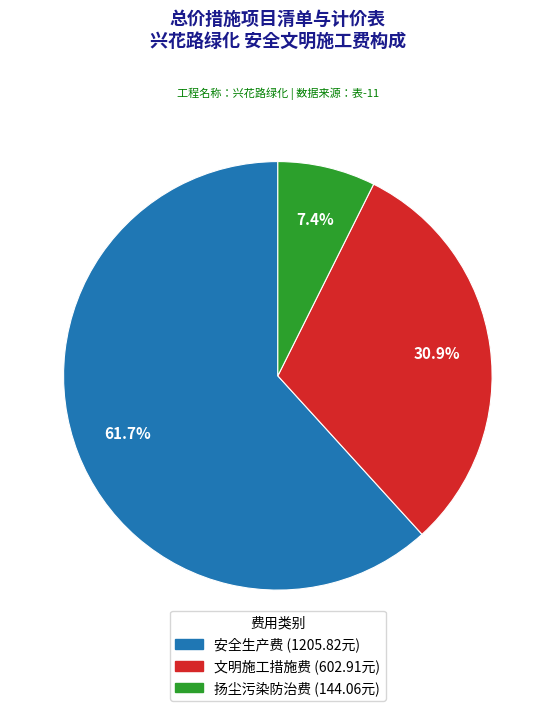

Is 扬尘污染防治费 the majority of the pie?

No